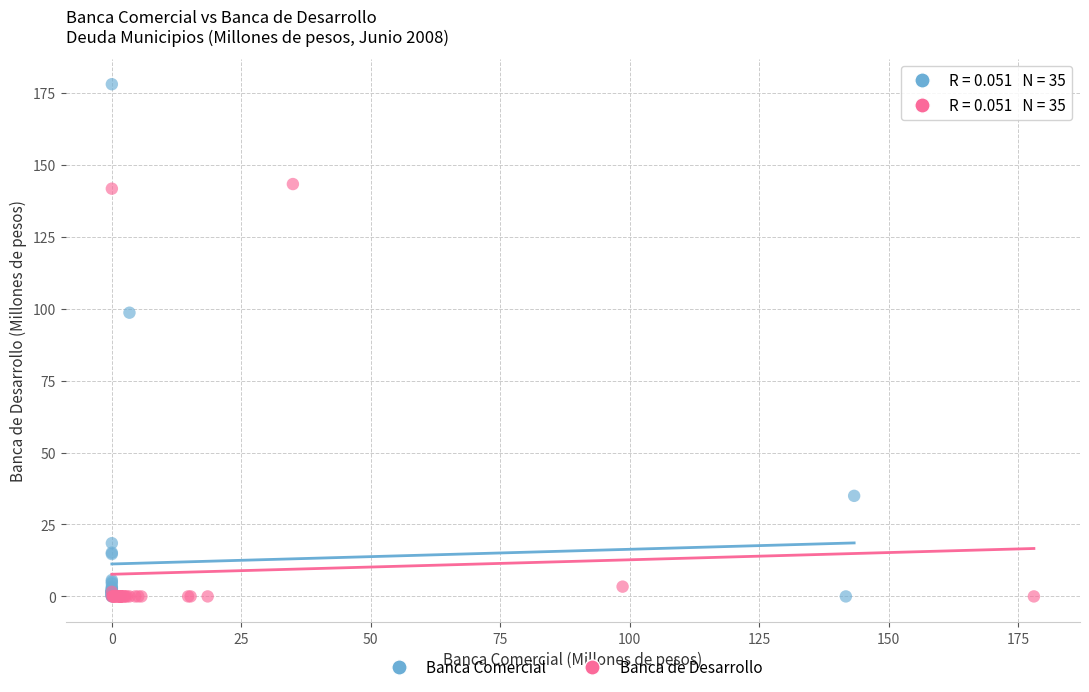

Which series contains the highest Y value?

Banca Comercial